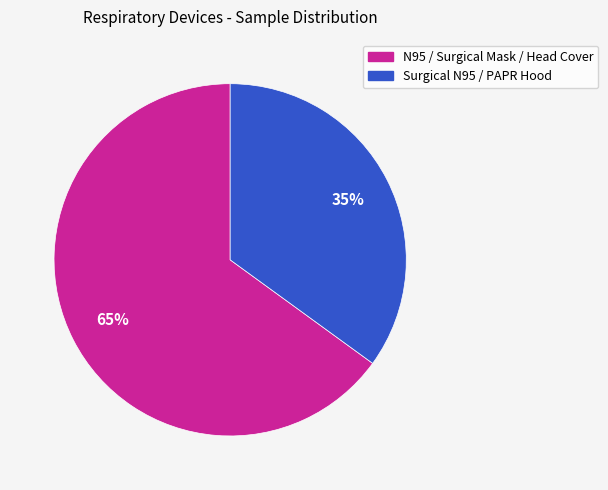

Does any single category account for the majority?

Yes